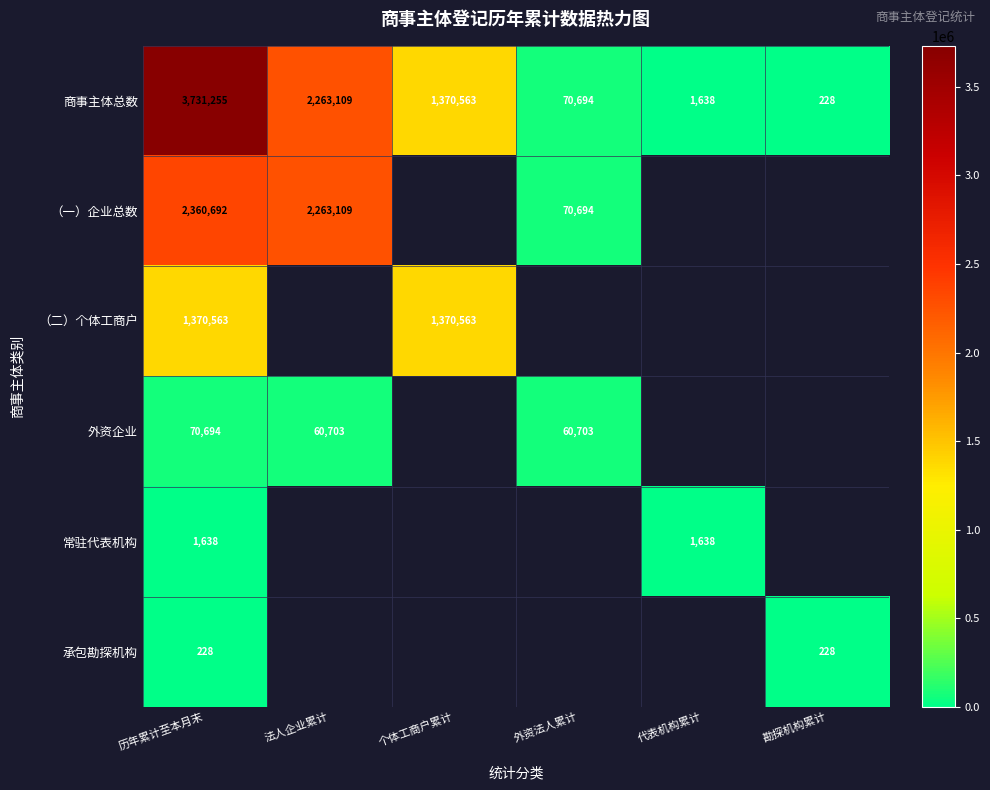

Where does the 商事主体总数 series first go above 1370563?

历年累计至本月末